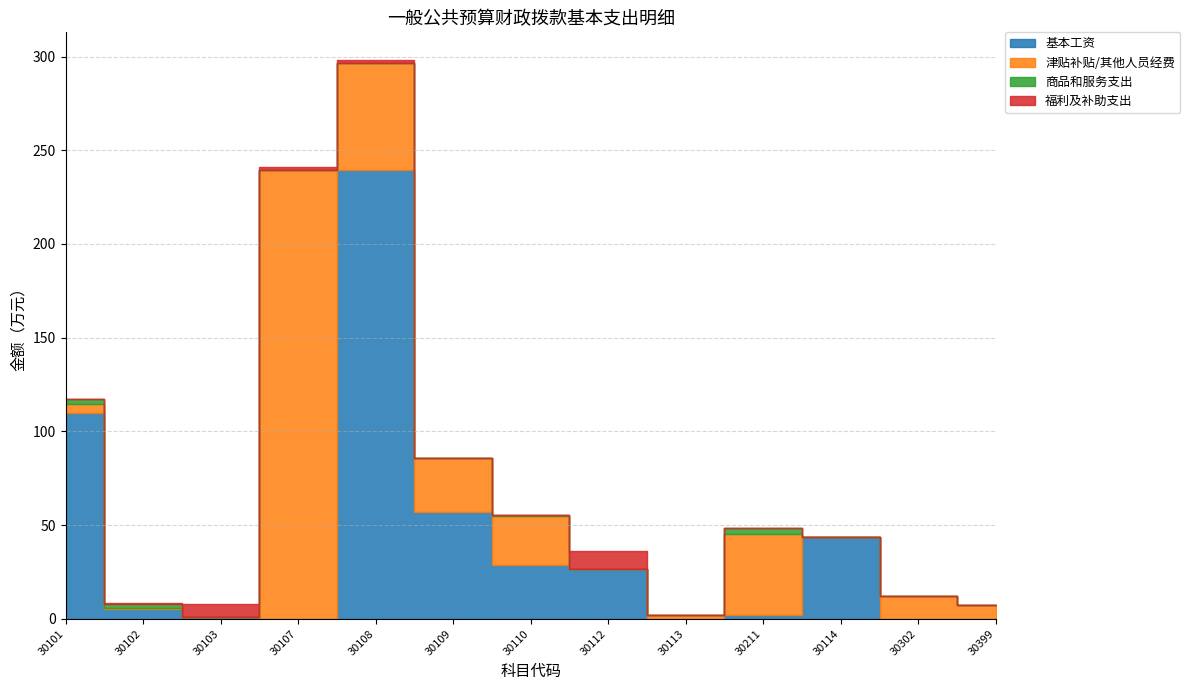

At how many categories does at least one series exceed 6?

11